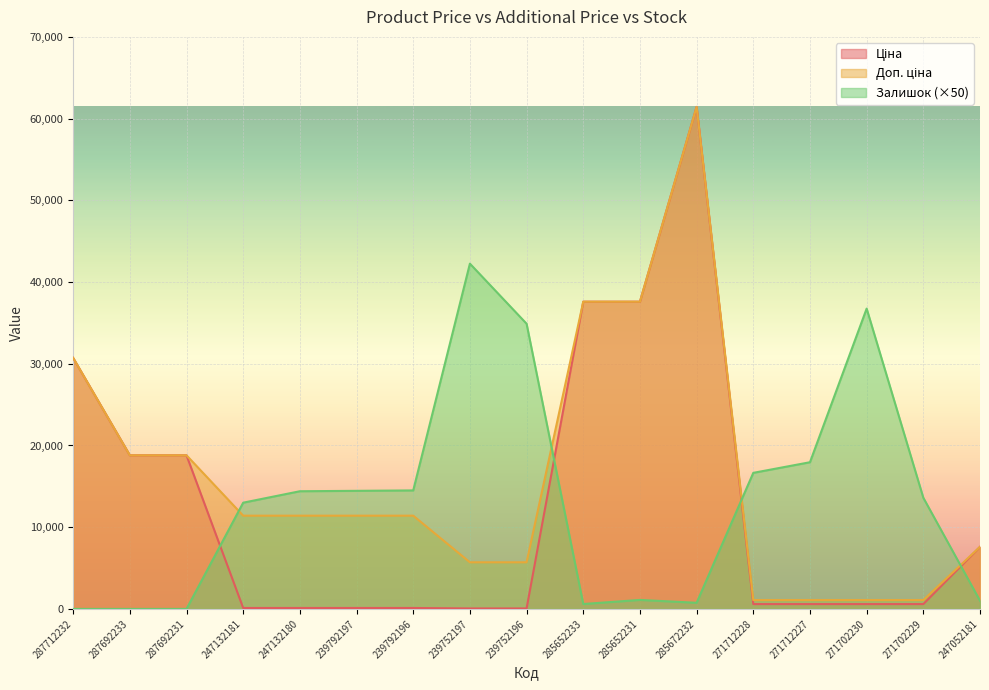

What position from the right is 239792196?

11